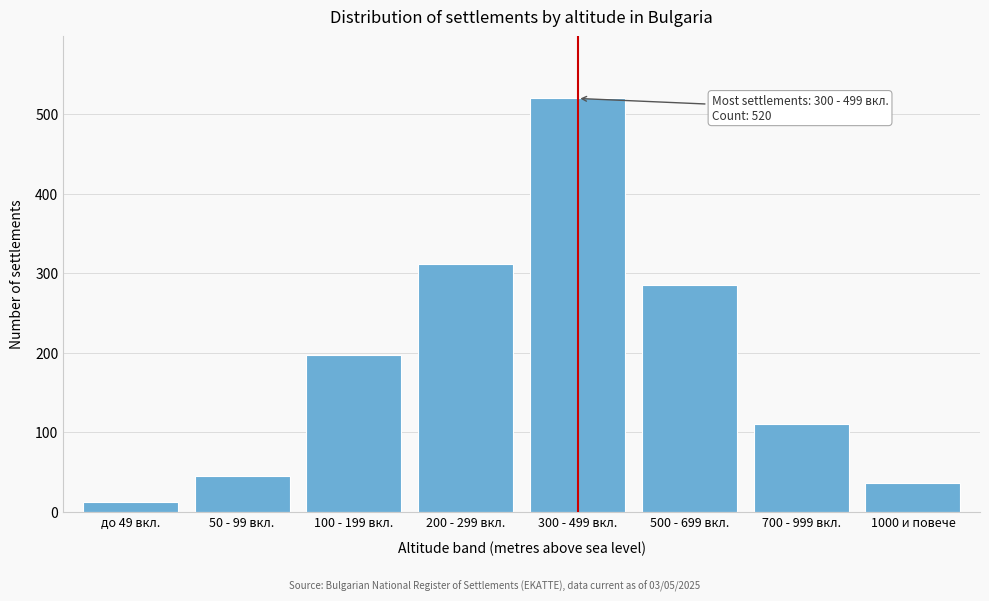

Reading left to right, transcribe all the data shown in this chart.

до 49 вкл.=12	50 - 99 вкл.=45	100 - 199 вкл.=198	200 - 299 вкл.=312	300 - 499 вкл.=520	500 - 699 вкл.=285	700 - 999 вкл.=110	1000 и повече=37